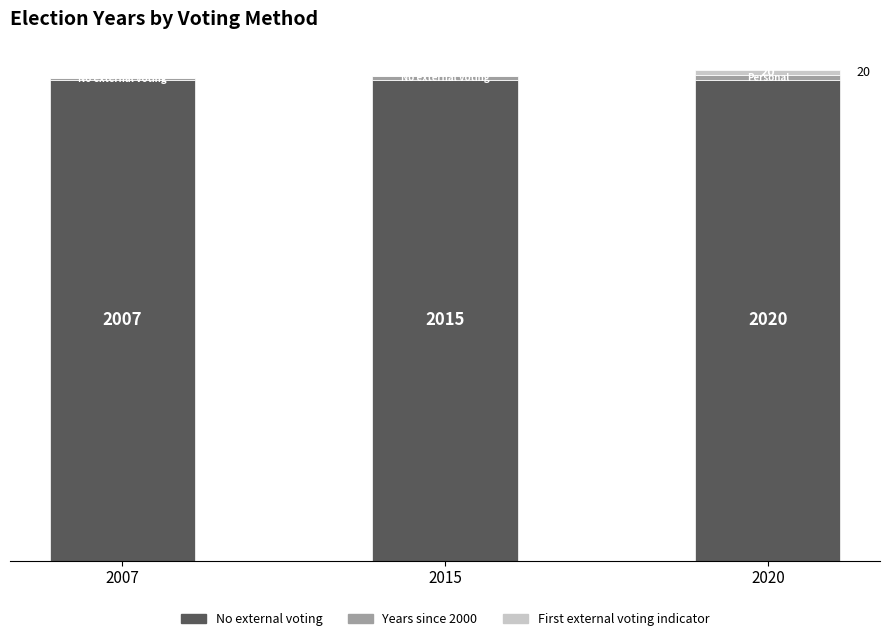

The value of First External Voting Year Indicator at 2015 is -13. True or false?

False